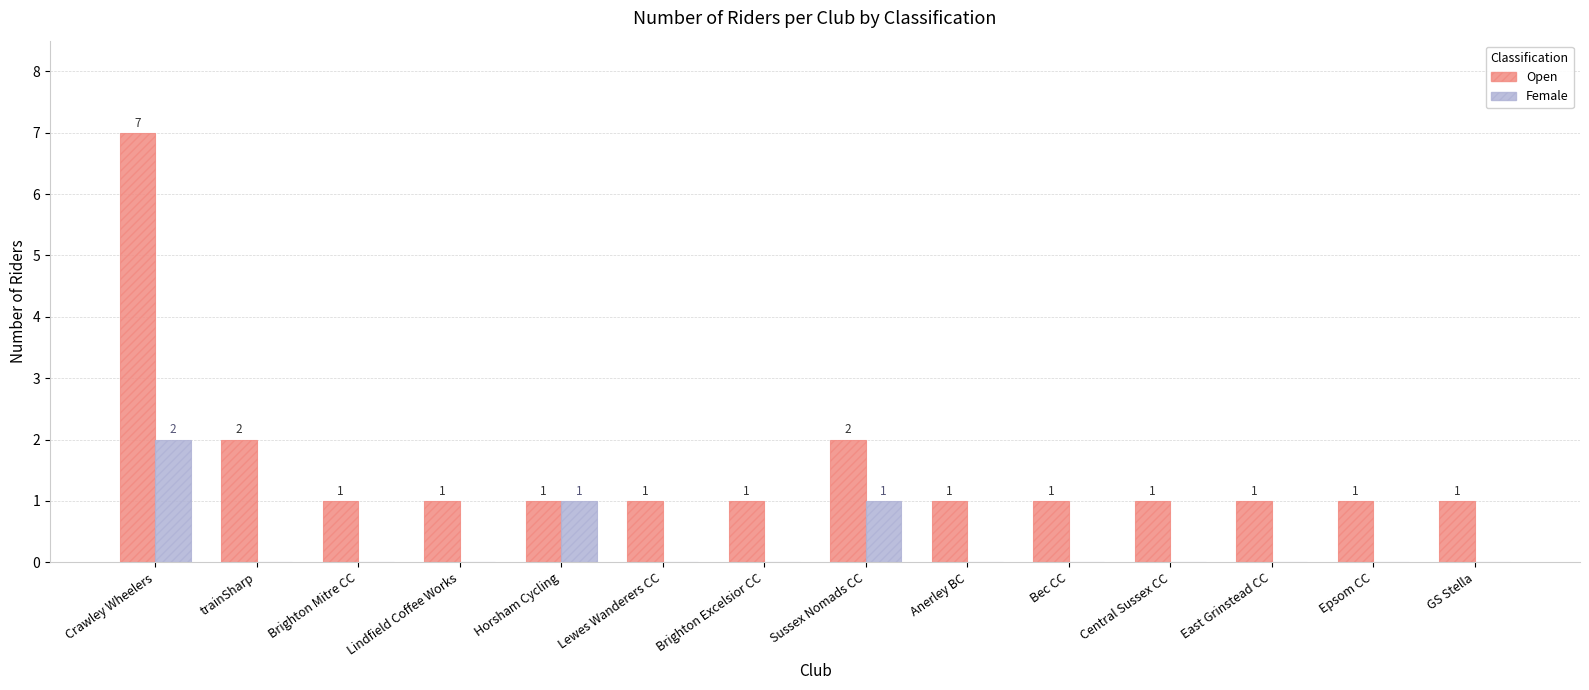

What is the highest value of the Female series?

2